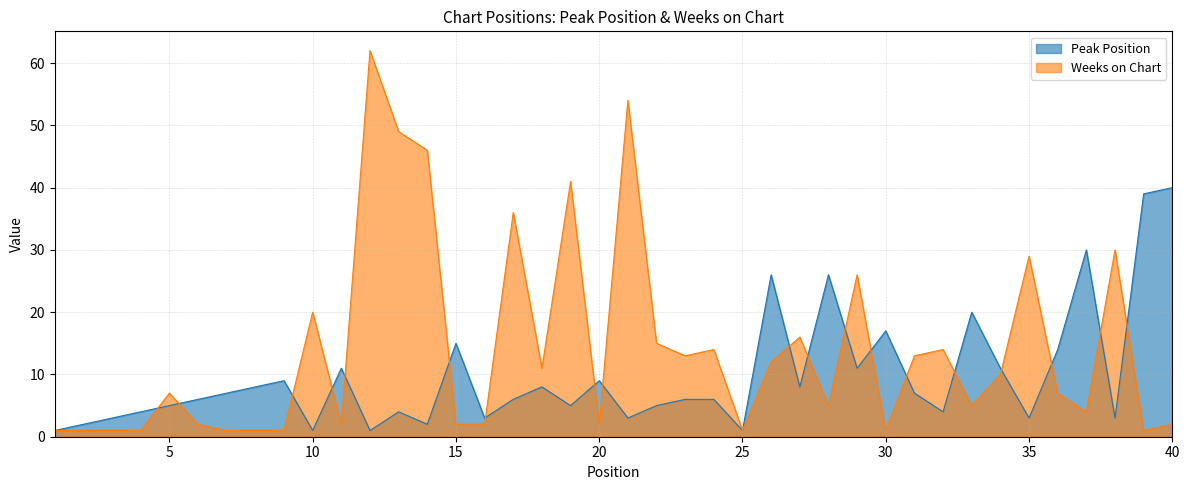

What is the lowest value of the Peak Position series?

1